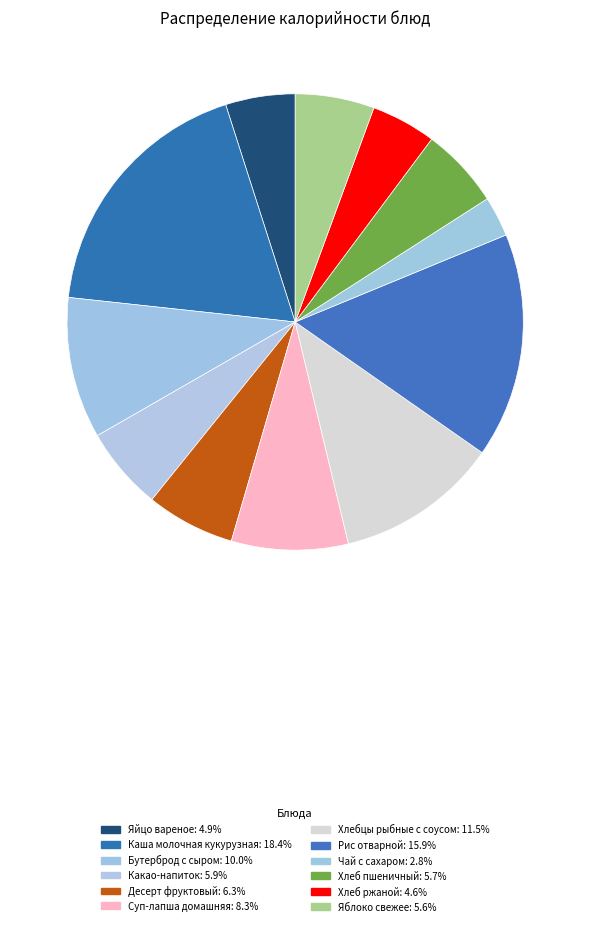

Between Каша молочная кукурузная and Десерт фруктовый, which is larger?

Каша молочная кукурузная